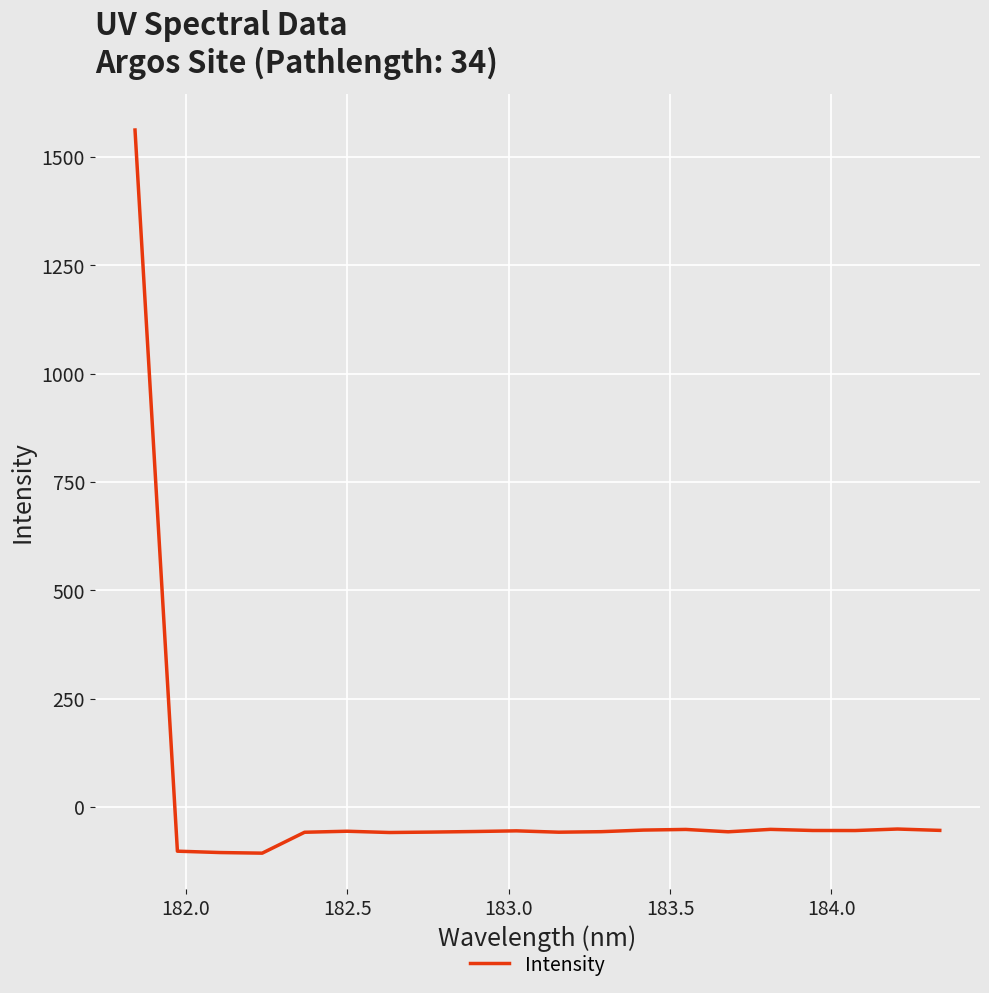

What is the difference between the maximum and minimum values?

1668.5